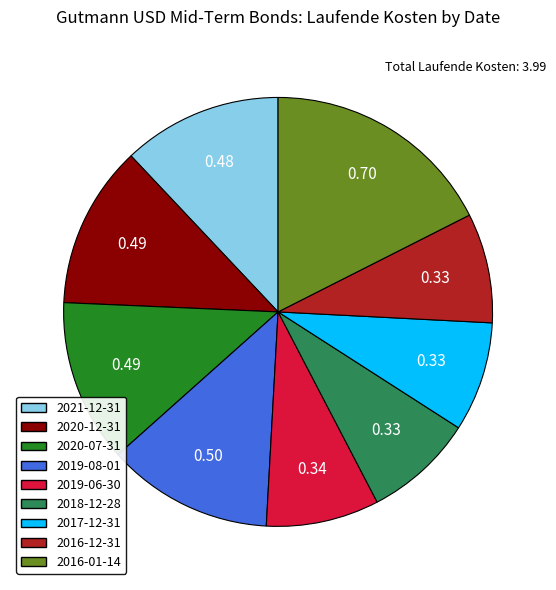

Combined, do 2017-12-31 and 2019-08-01 account for over 50%?

No